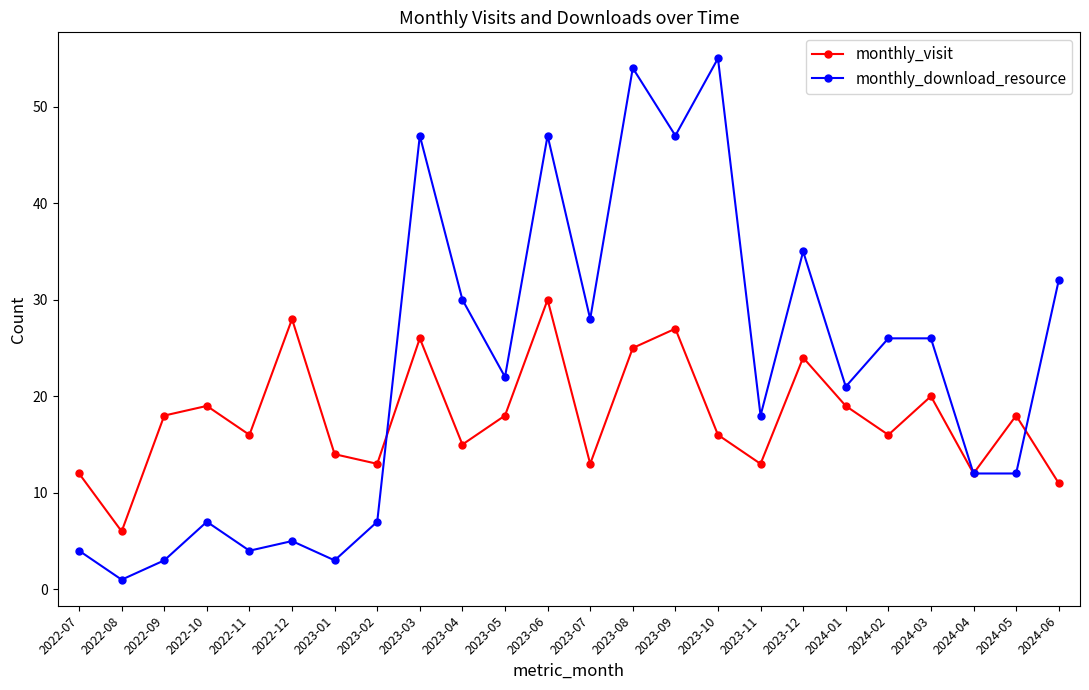

Reading left to right, what are all the values shown in this chart?

monthly_visit: 12	6	18	19	16	28	14	13	26	15	18	30	13	25	27	16	13	24	19	16	20	12	18	11
monthly_download_resource: 4	1	3	7	4	5	3	7	47	30	22	47	28	54	47	55	18	35	21	26	26	12	12	32